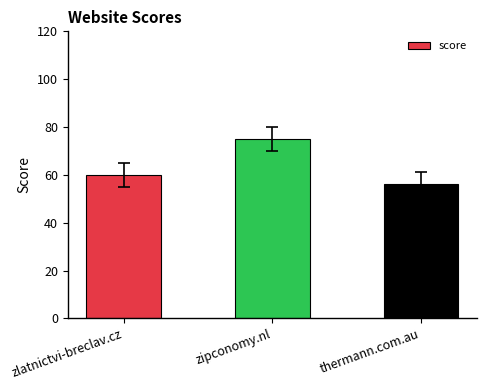

Reading right to left, transcribe all the data shown in this chart.

56	75	60